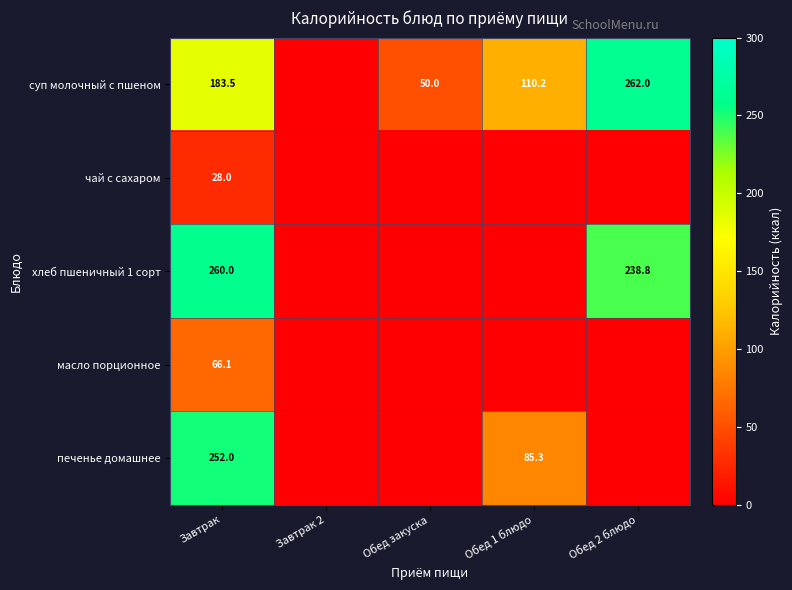

What is the total value across all series at Обед закуска?

50.0